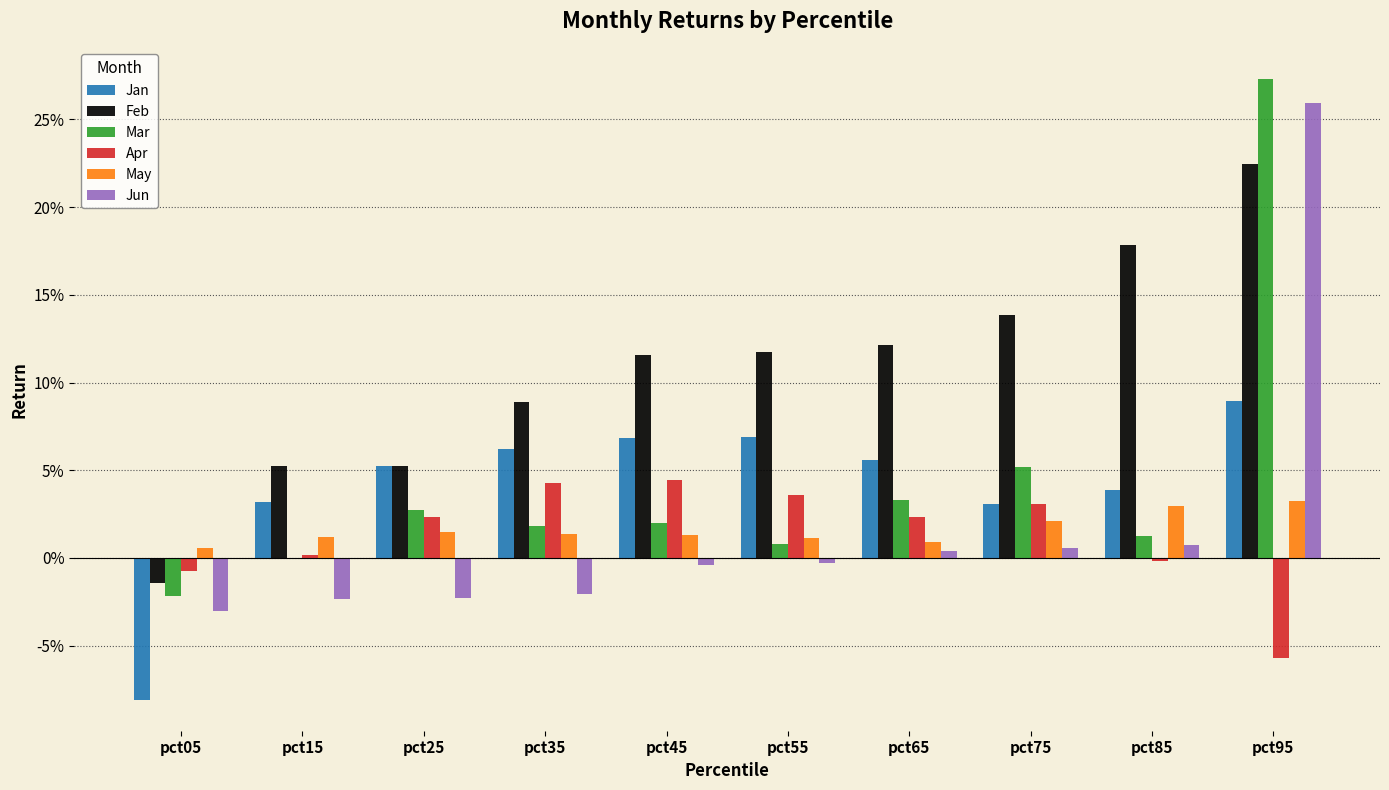

Which series has the largest total across all categories?

Feb